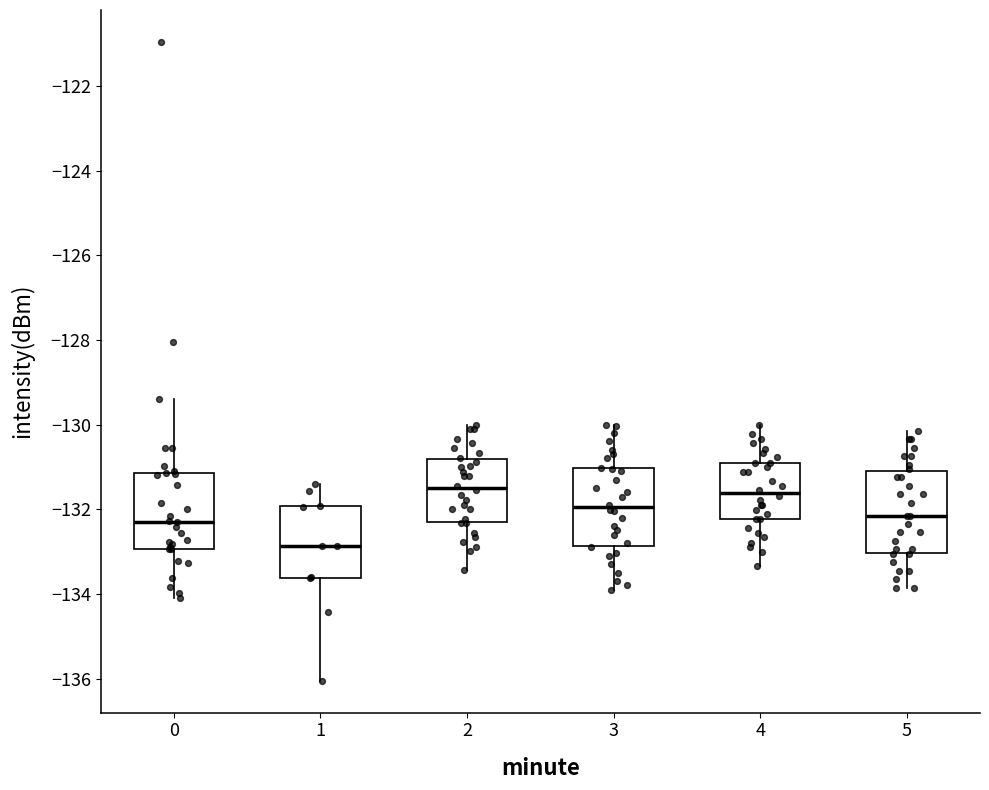

Where does the lower whisker of the box at x = 2 end on the y-axis? The values are not printed on the chart, so give them approximately, as read against the axis.

-133.4